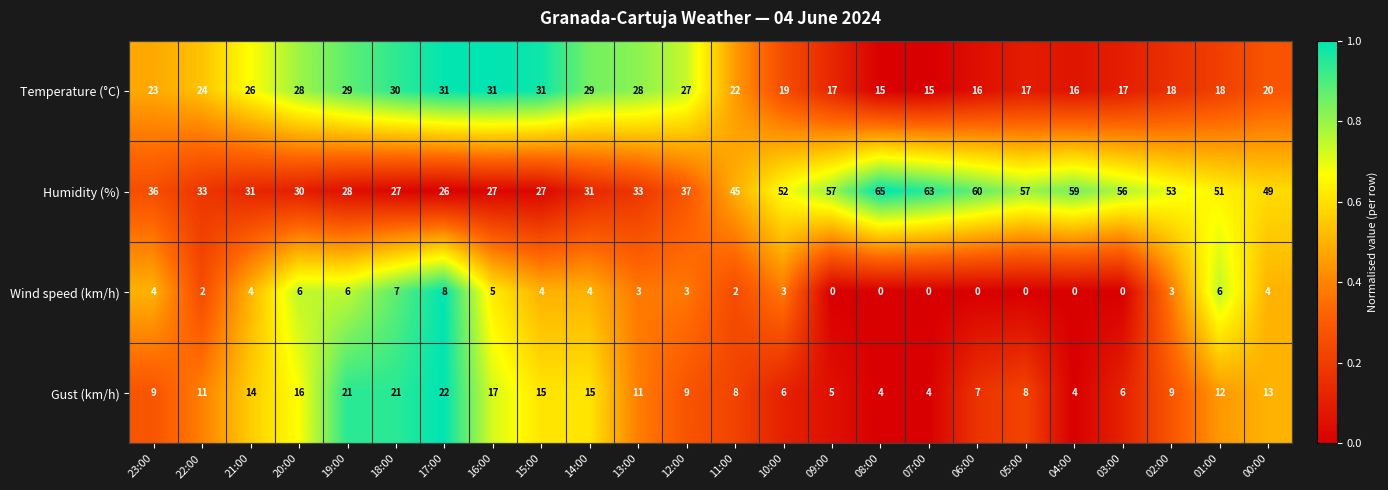

The Temperature (°C) series shows 26 at 21:00. True or false?

True